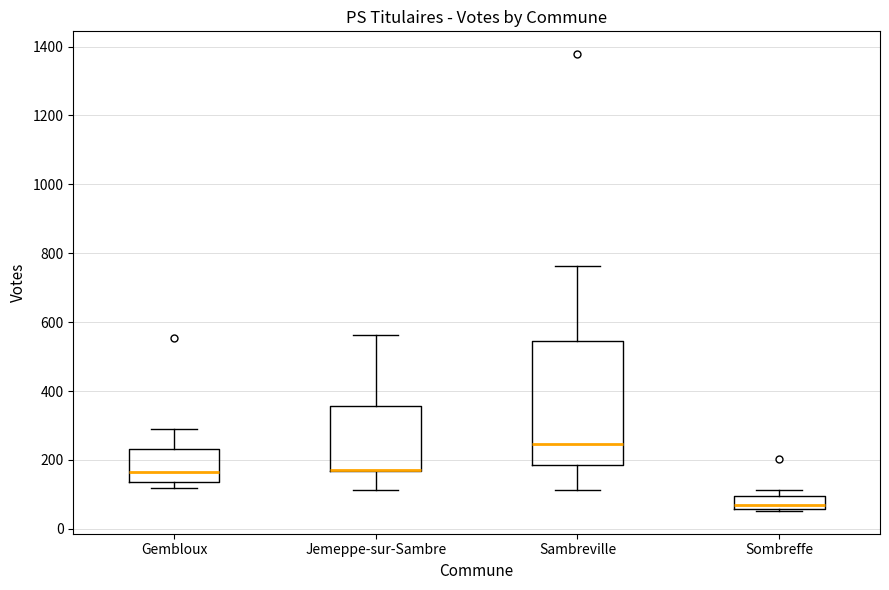

Where is the lower edge of the box for Sombreffe on the y-axis? The values are not printed on the chart, so give them approximately, as read against the axis.

60